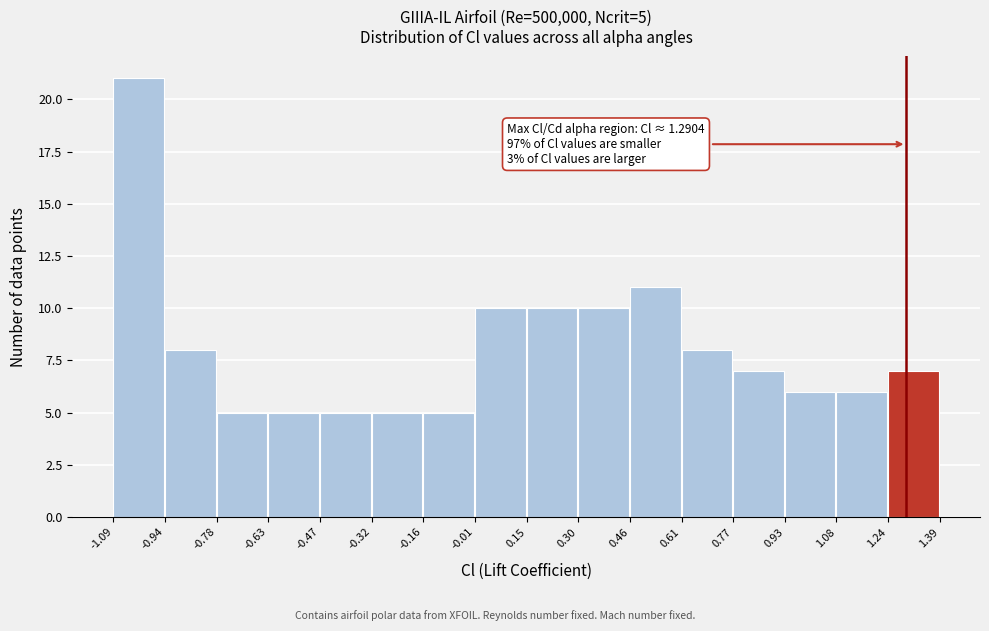

Which range on the x-axis has the tallest bar?

-1.09 to -0.94